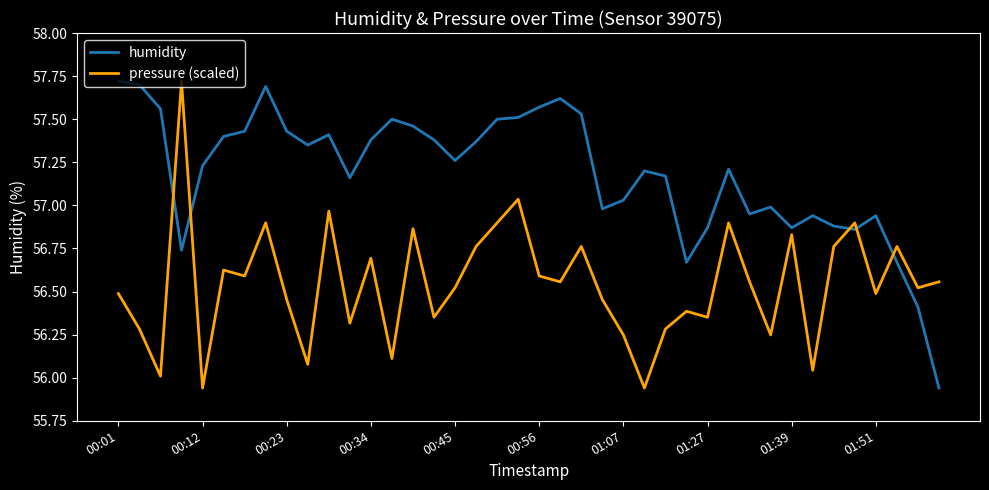

True or false: humidity has more than 0 interior local peaks.

True